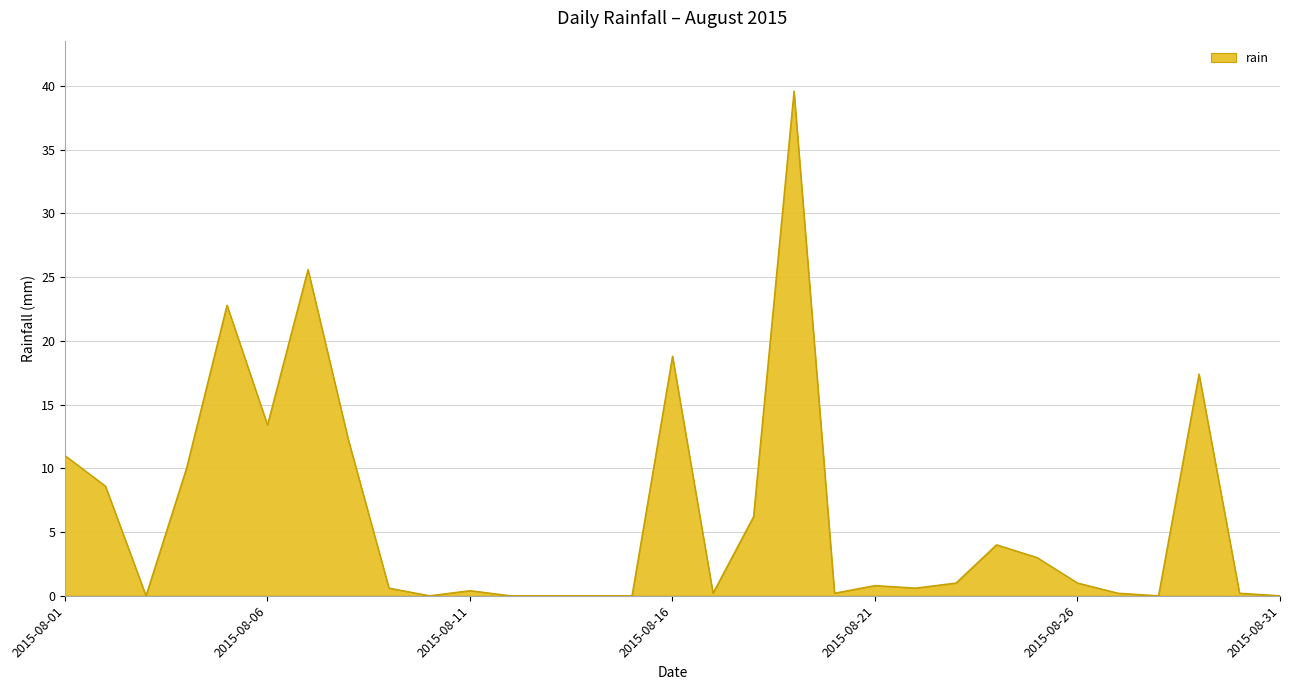

True or false: the data has more than 1 interior local peaks.

True